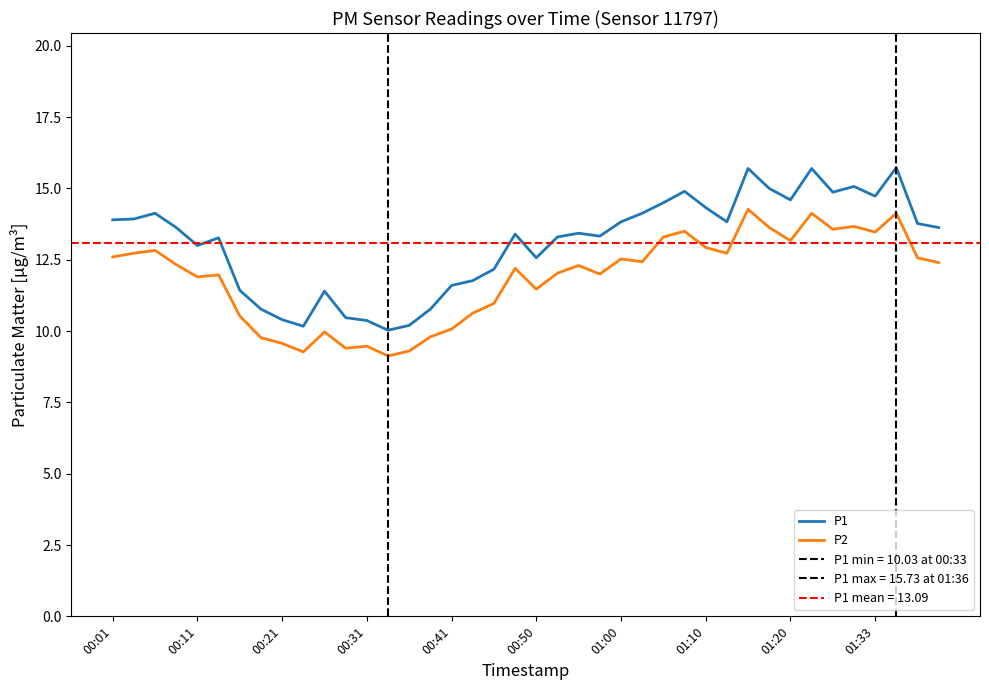

True or false: P2 and P1 cross at least once.

False